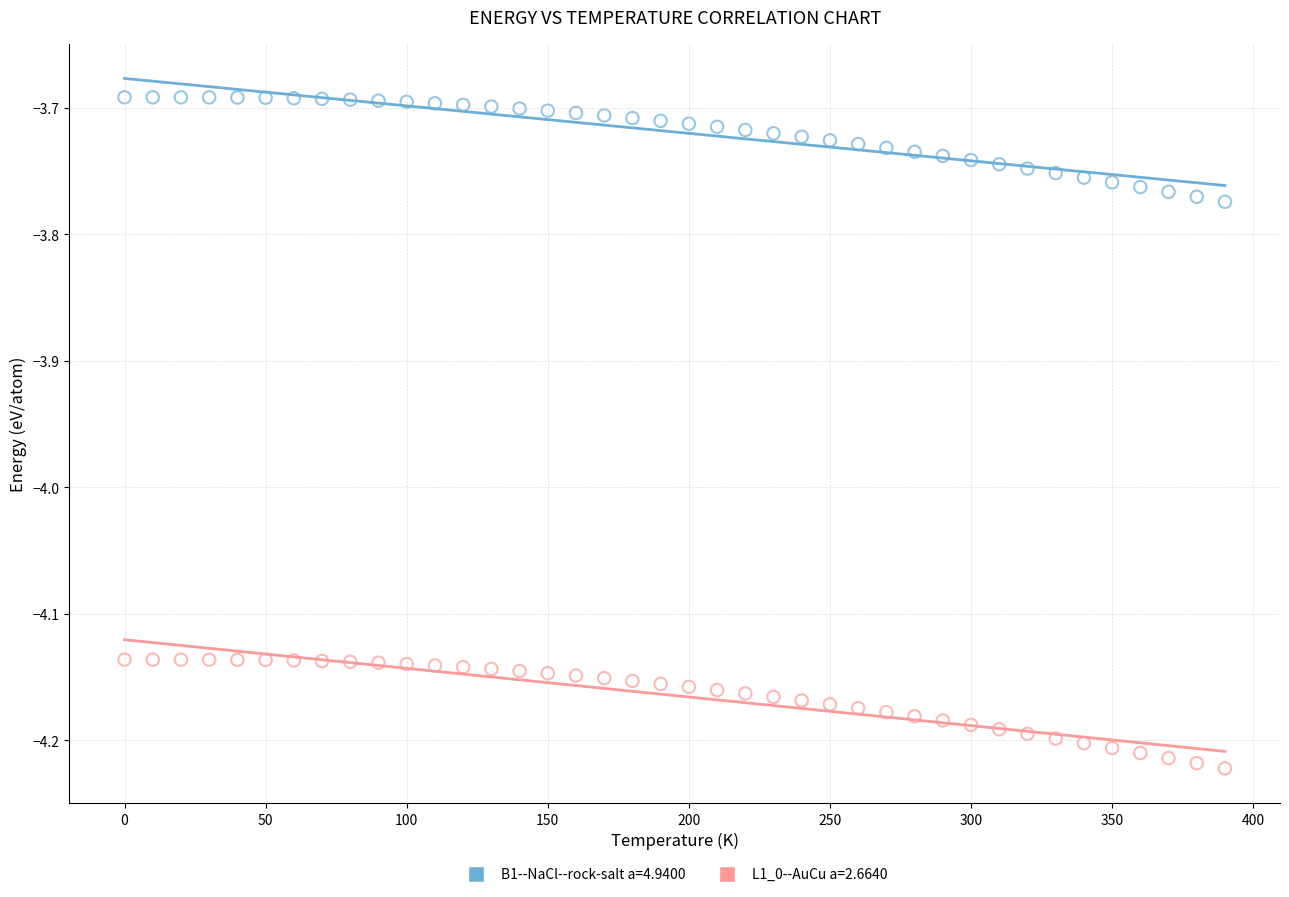

What are all the series names shown in the legend?

B1--NaCl--rock-salt a=4.9400, L1_0--AuCu a=2.6640